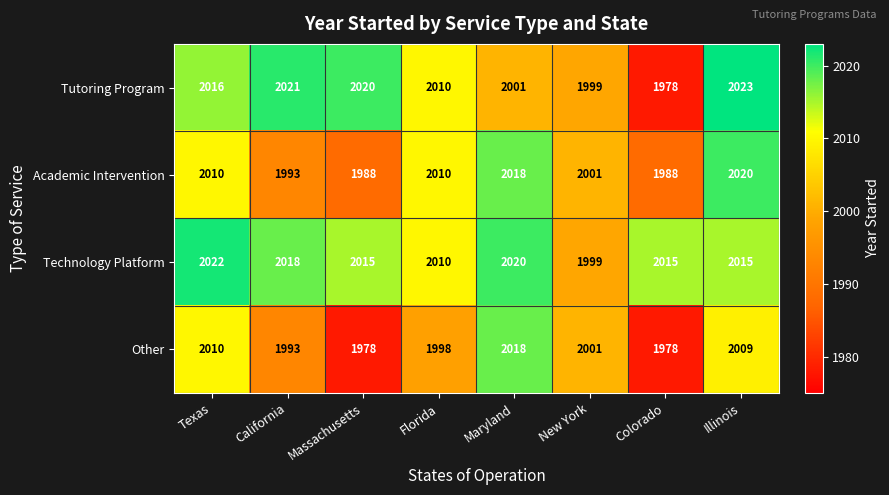

Read the Other value at Illinois, to the nearest 5.

2010